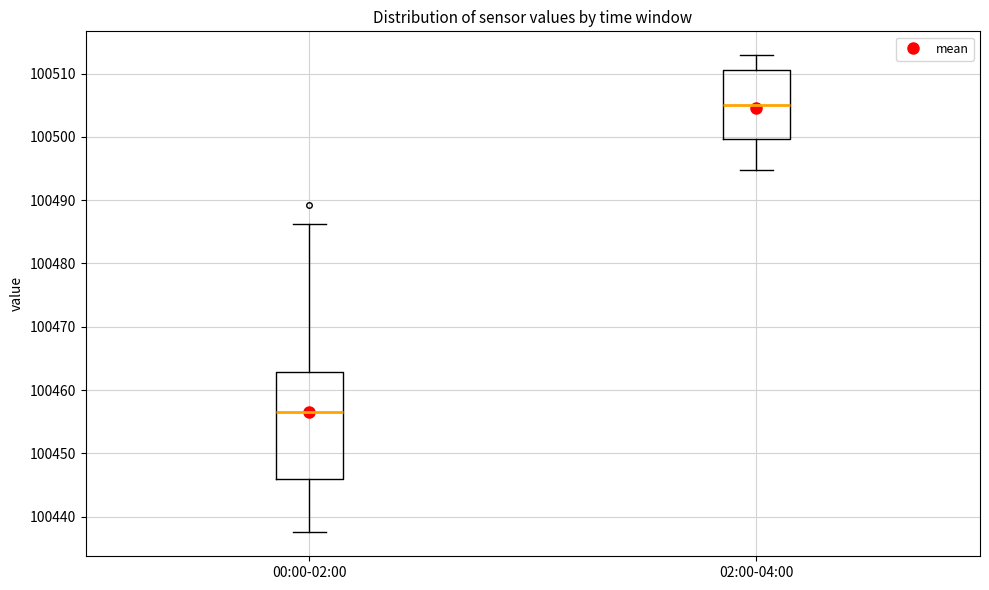

Which box is the tallest, from its lower edge to its upper edge?

00:00-02:00